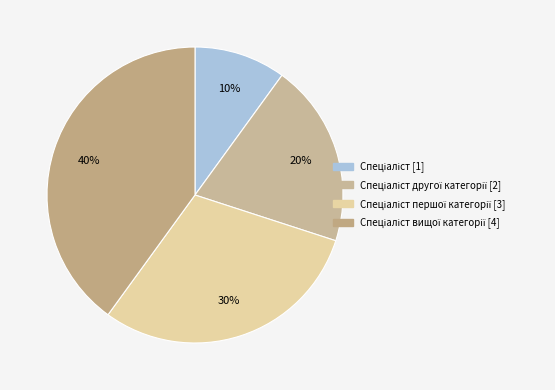

Count the number of slices in the pie.

4